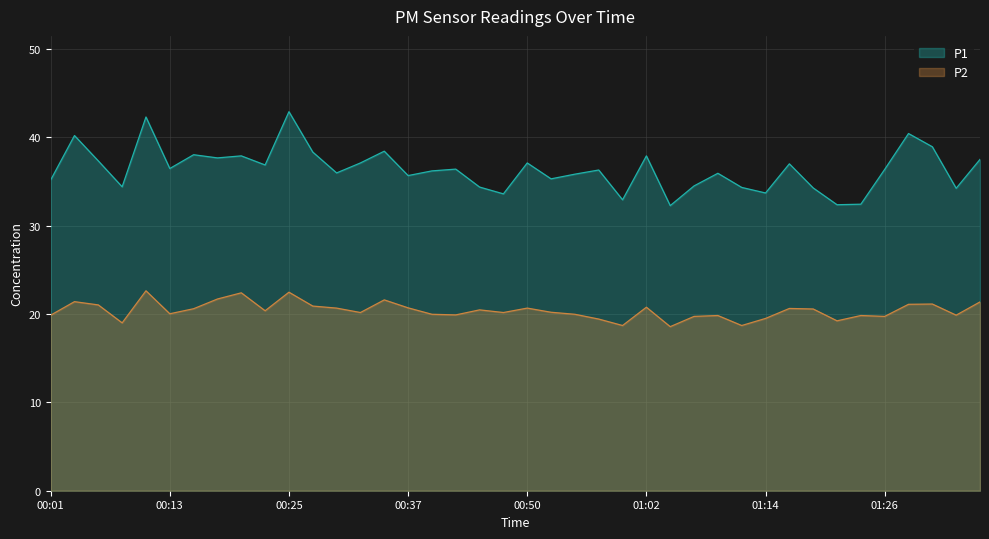

True or false: P2 and P1 intersect in this chart.

False